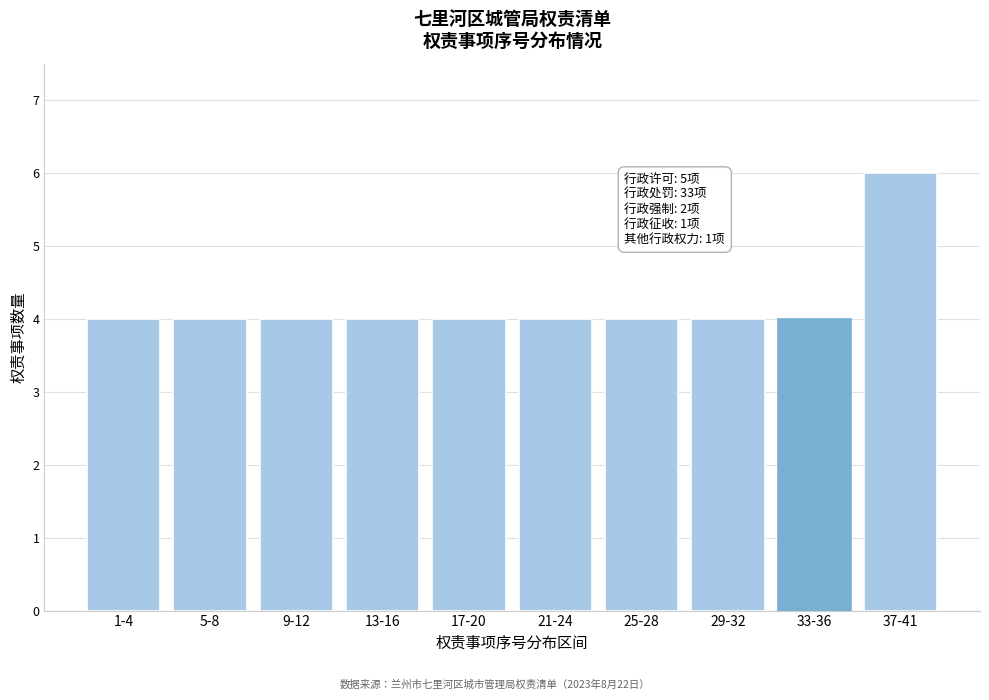

Reading left to right, transcribe all the data shown in this chart.

4	4	4	4	4	4	4	4	4	6